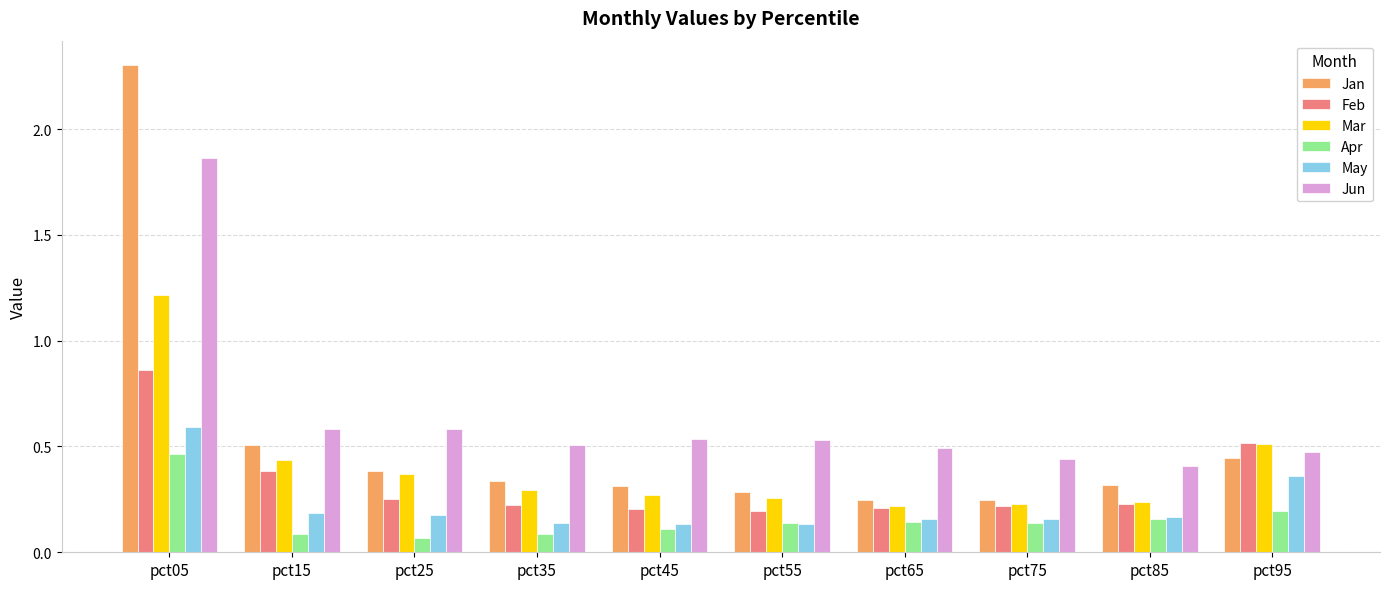

Count the Apr values in the range 0 to 1.

10